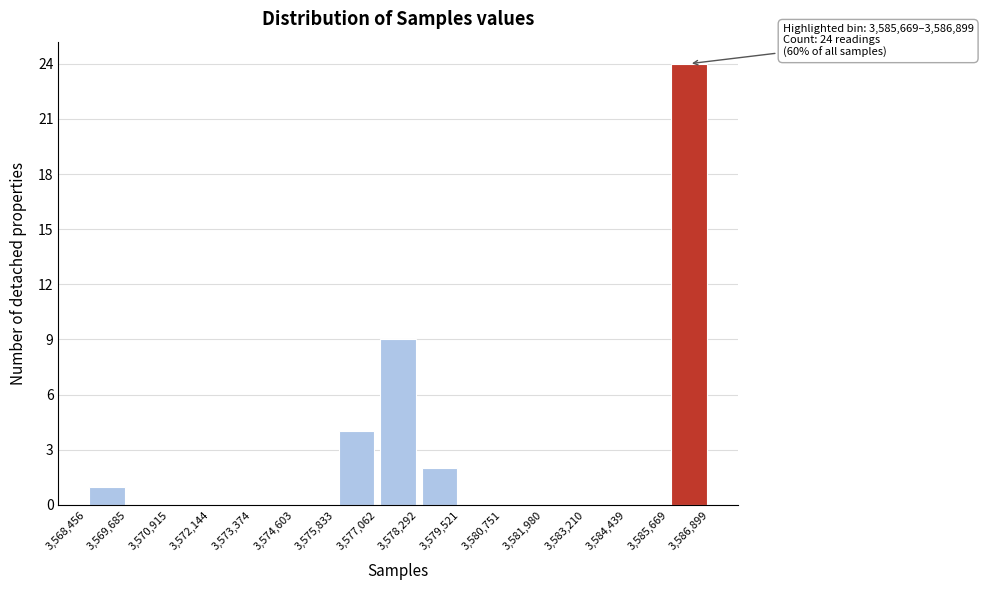

Which range on the x-axis has the tallest bar?

3,585,669 to 3,586,899